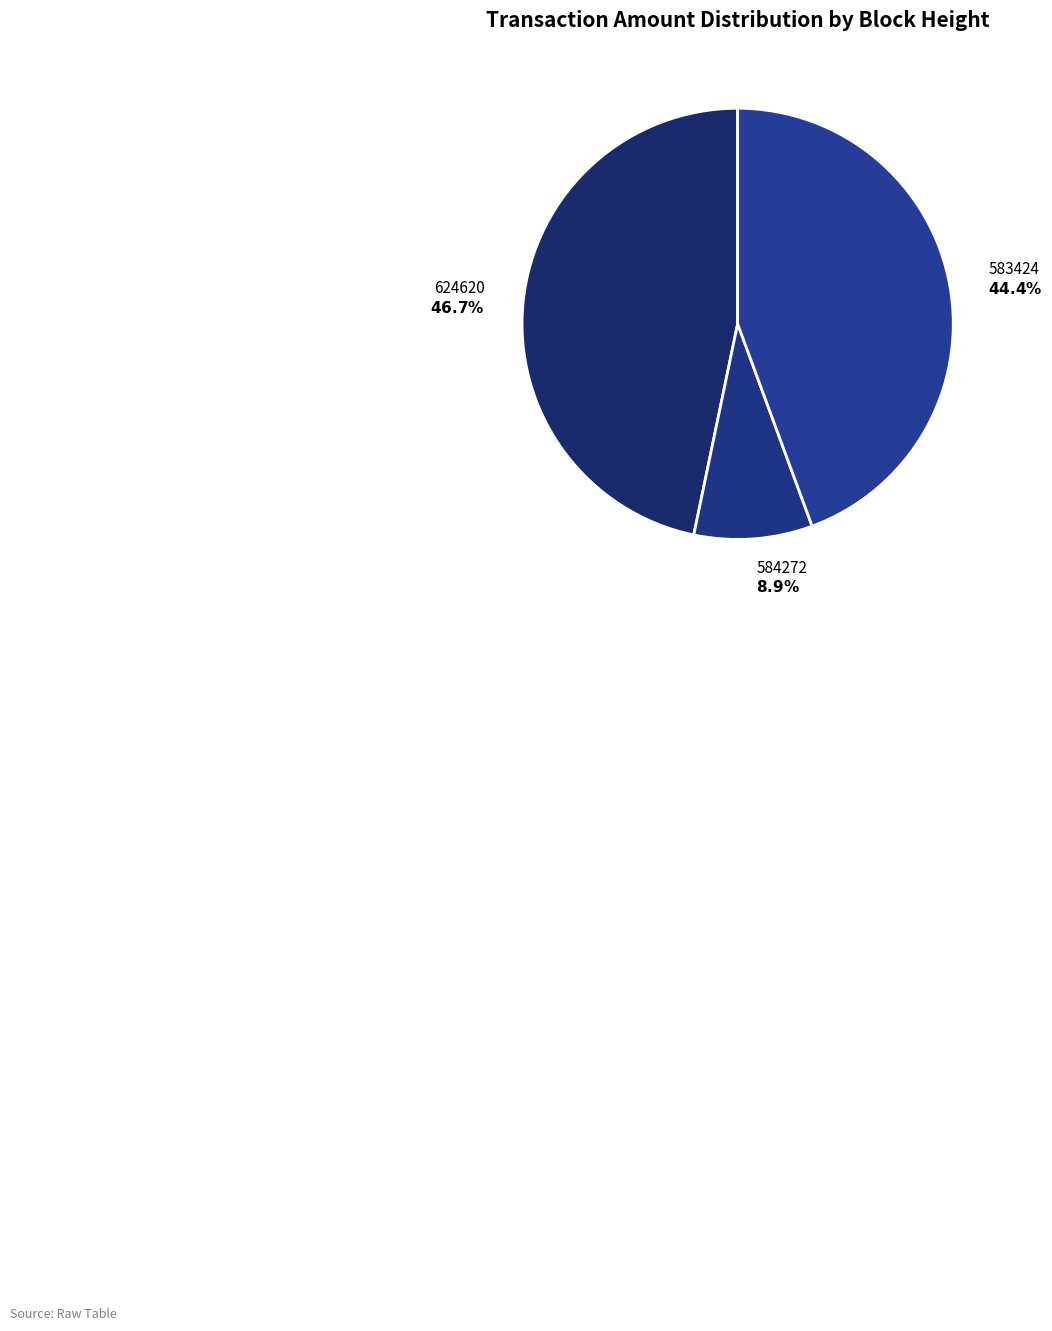

Rank the categories by value from highest to lowest.

624620, 583424, 584272